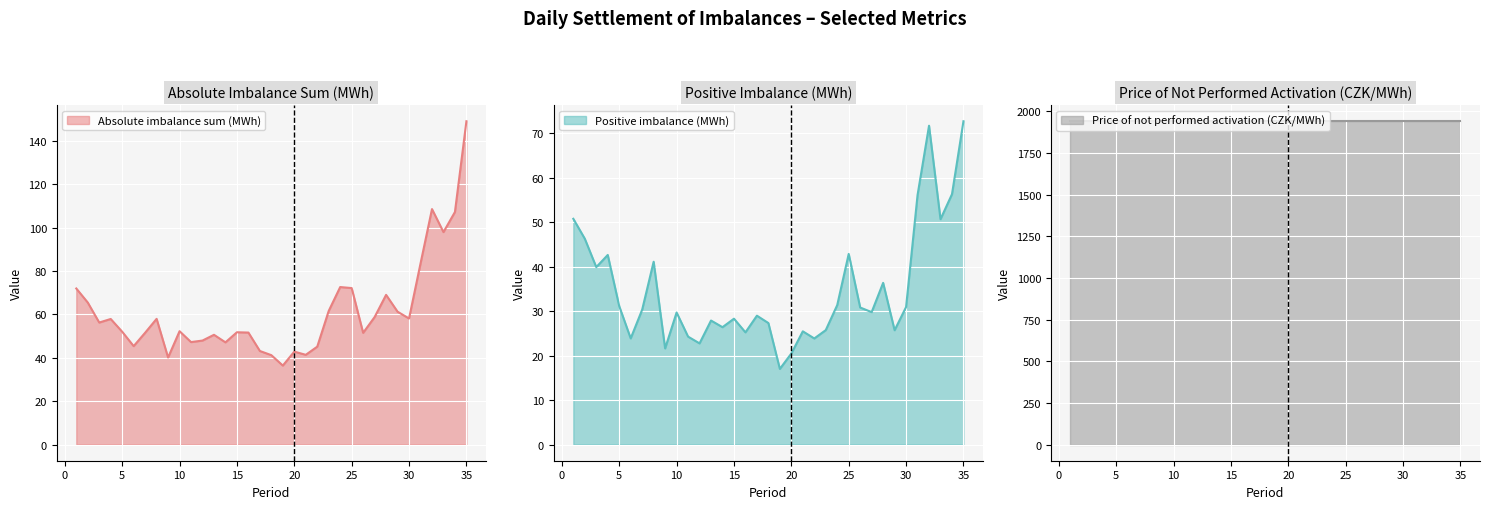

Is it true that Absolute imbalance sum (MWh) equals 14.5 at 25?

False